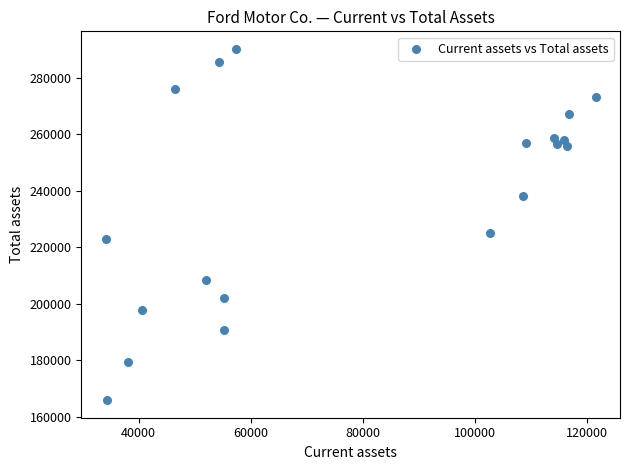

What is the range of X values (max minus min)?

87357